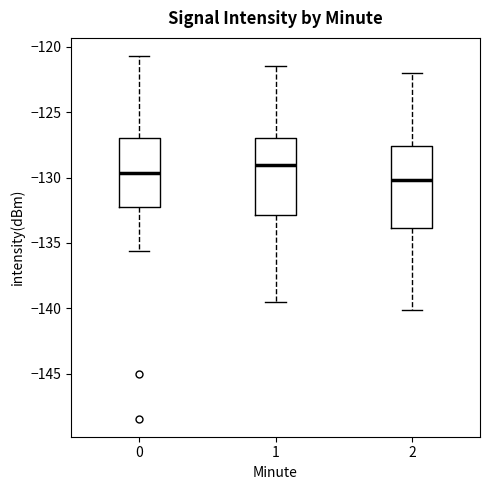

Reading left to right, read every box against the y-axis: the position of its median line, the range the box covers, and the ends of its whiskers. The values are not printed on the chart, so give them approximately, as read against the axis.

0: median -129.5, box -132.0 to -127.0, whiskers -135.5 to -120.5
1: median -129.0, box -133.0 to -127.0, whiskers -139.5 to -121.5
2: median -130.0, box -134.0 to -127.5, whiskers -140.0 to -122.0